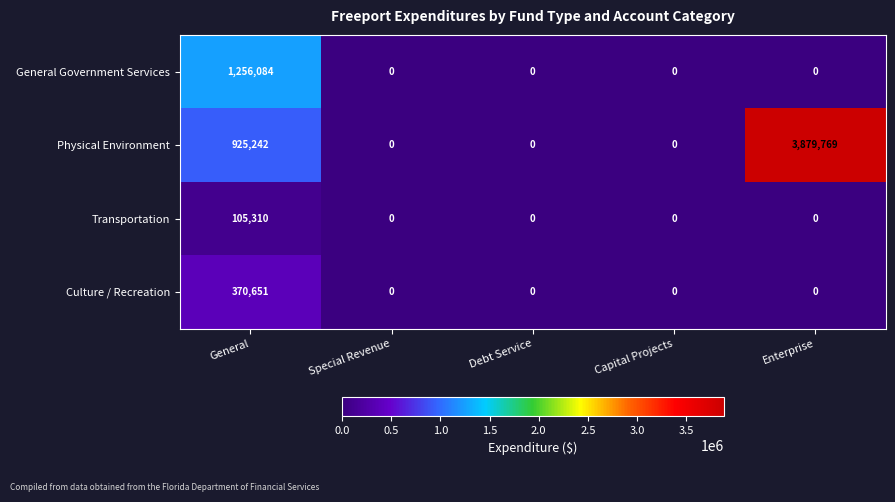

Reading left to right, list all the values displayed in this chart.

General Government Services: 1256084	0	0	0	0
Physical Environment: 925242	0	0	0	3879769
Transportation: 105310	0	0	0	0
Culture / Recreation: 370651	0	0	0	0